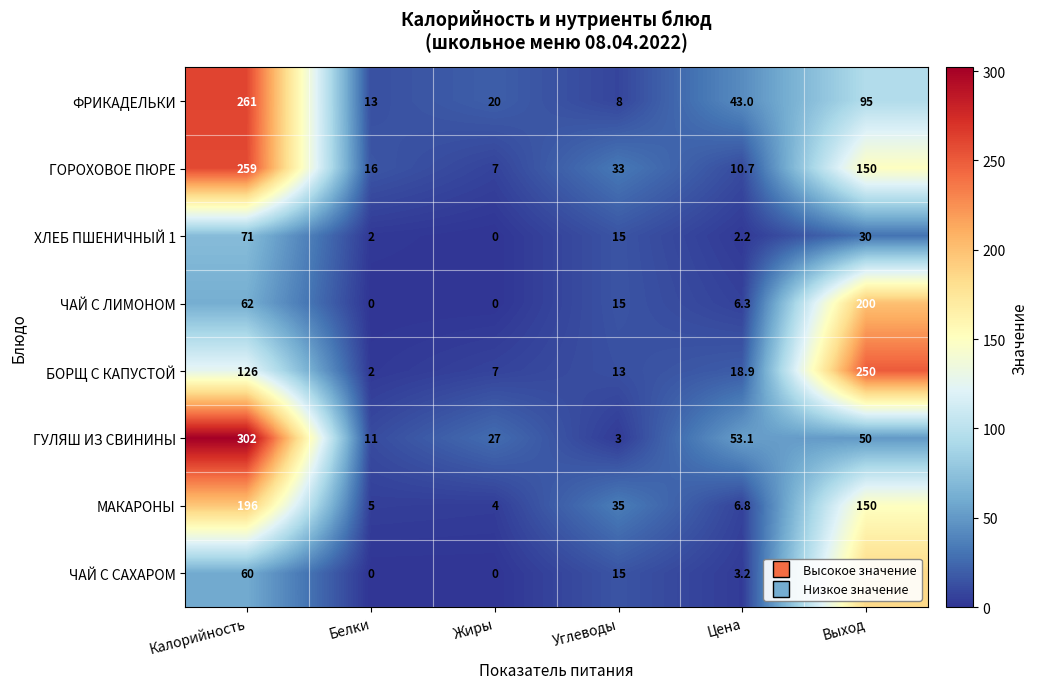

Rank the series by their maximum value, from lowest to highest.

ХЛЕБ ПШЕНИЧНЫЙ 1, ЧАЙ С САХАРОМ, МАКАРОНЫ, ЧАЙ С ЛИМОНОМ, БОРЩ С КАПУСТОЙ, ГОРОХОВОЕ ПЮРЕ, ФРИКАДЕЛЬКИ, ГУЛЯШ ИЗ СВИНИНЫ